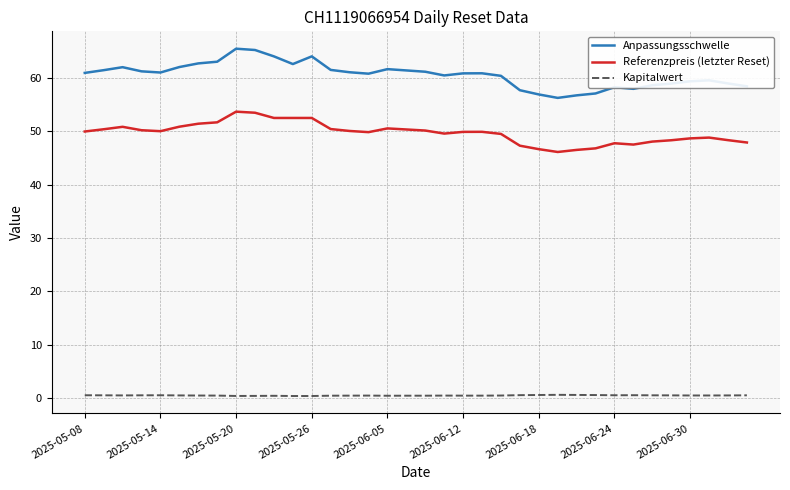

In Anpassungsschwelle, how many points are lower than both neighbors (excluding endpoints)?

6